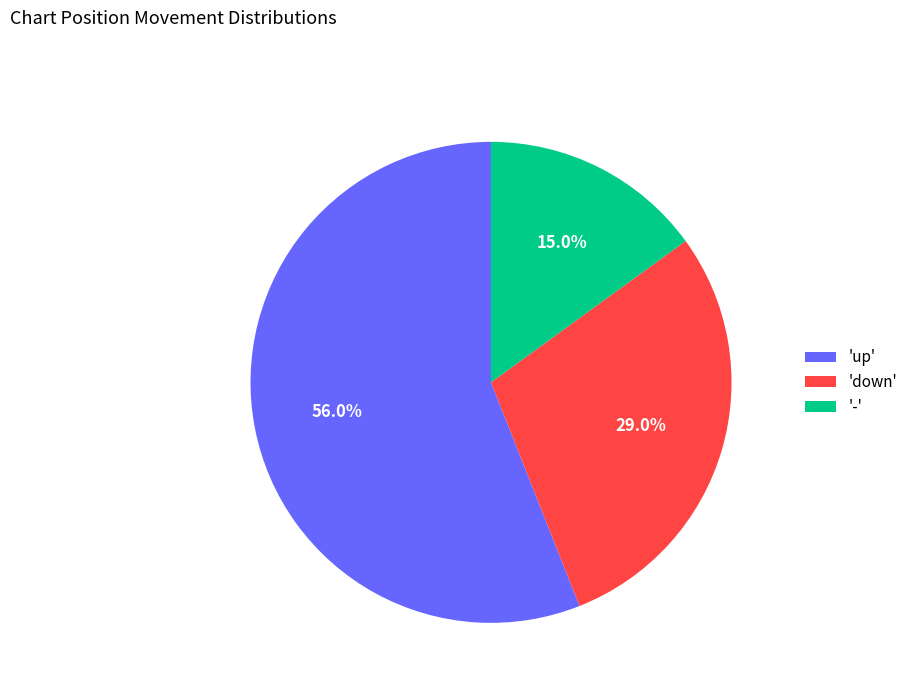

Do '-' and 'up' together represent more than half of the pie?

Yes